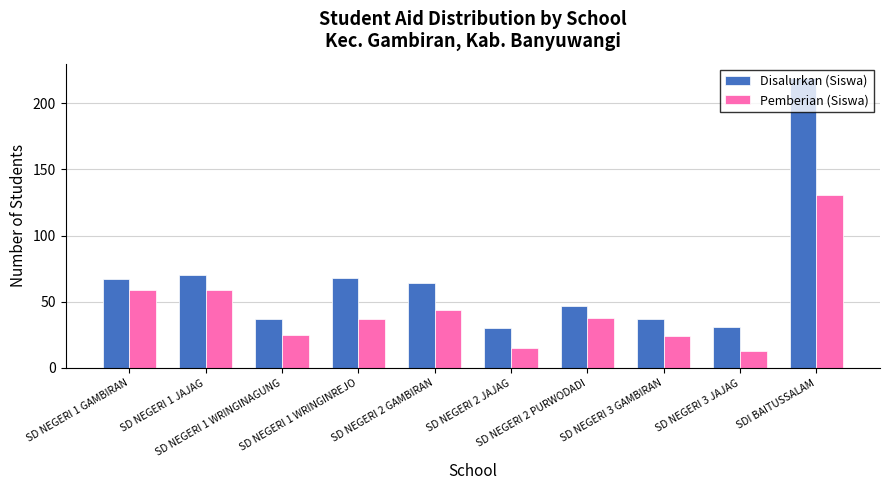

Is it true that Disalurkan (Siswa) equals 23 at SD NEGERI 3 GAMBIRAN?

False